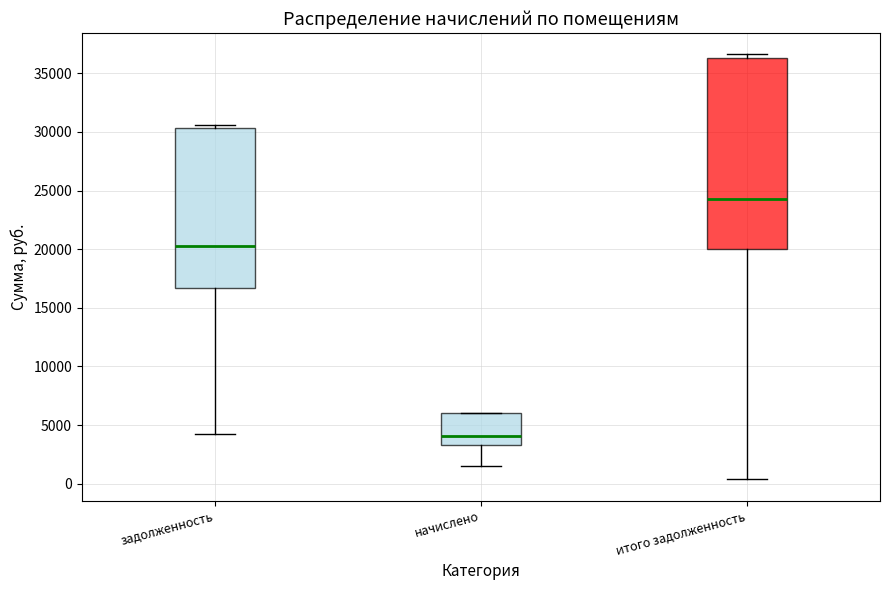

Where does the lower whisker of the box for задолженность end on the y-axis? The values are not printed on the chart, so give them approximately, as read against the axis.

4000